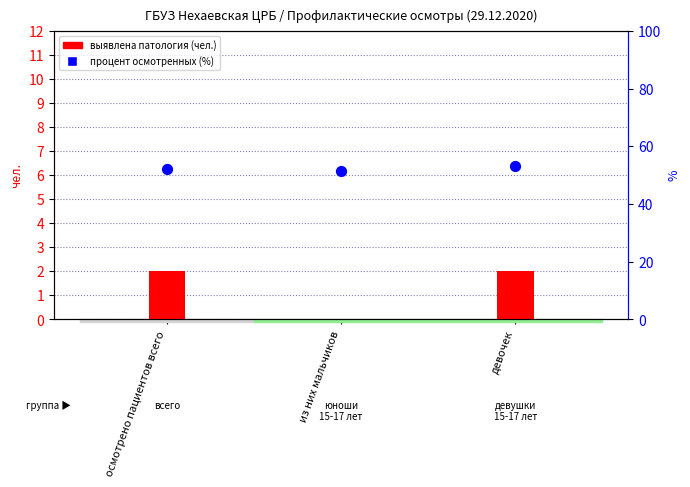

At how many categories does at least one series exceed 48?

3